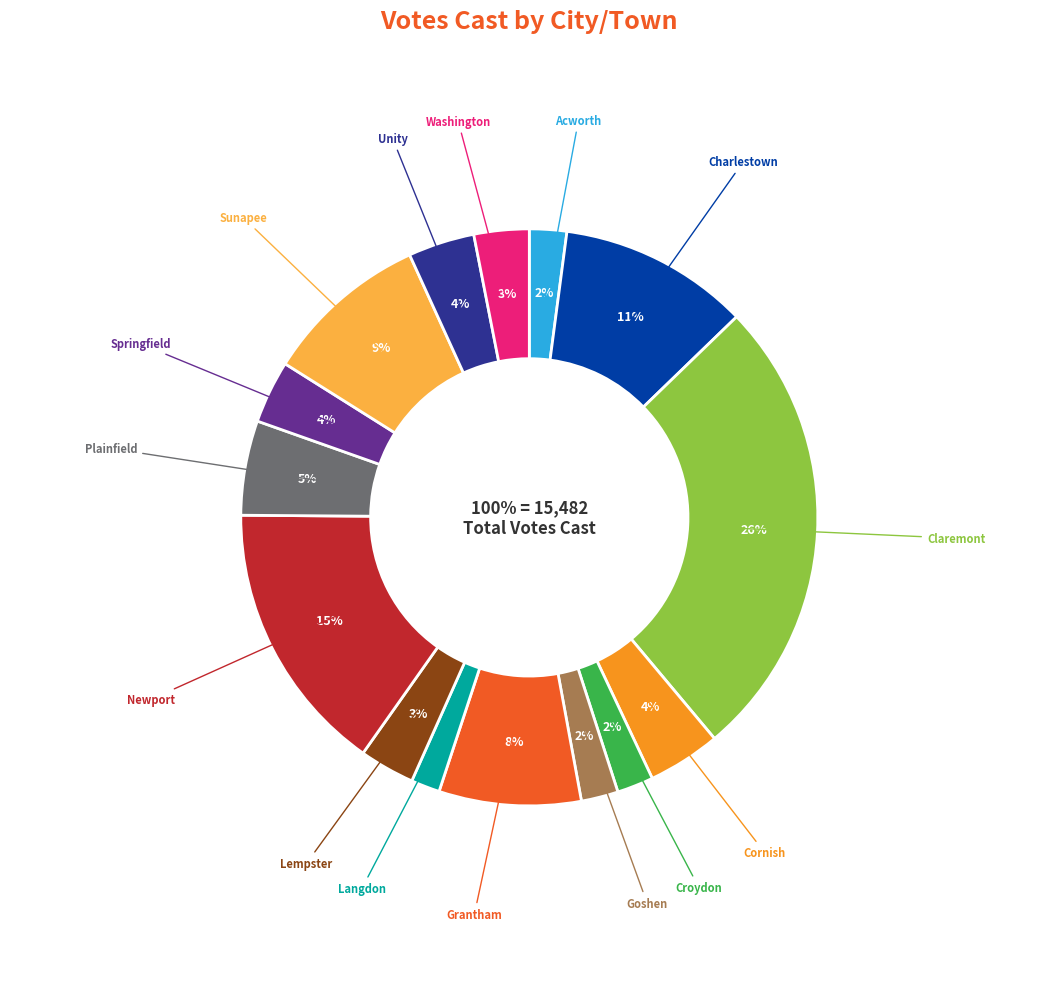

Is Plainfield the majority of the pie?

No